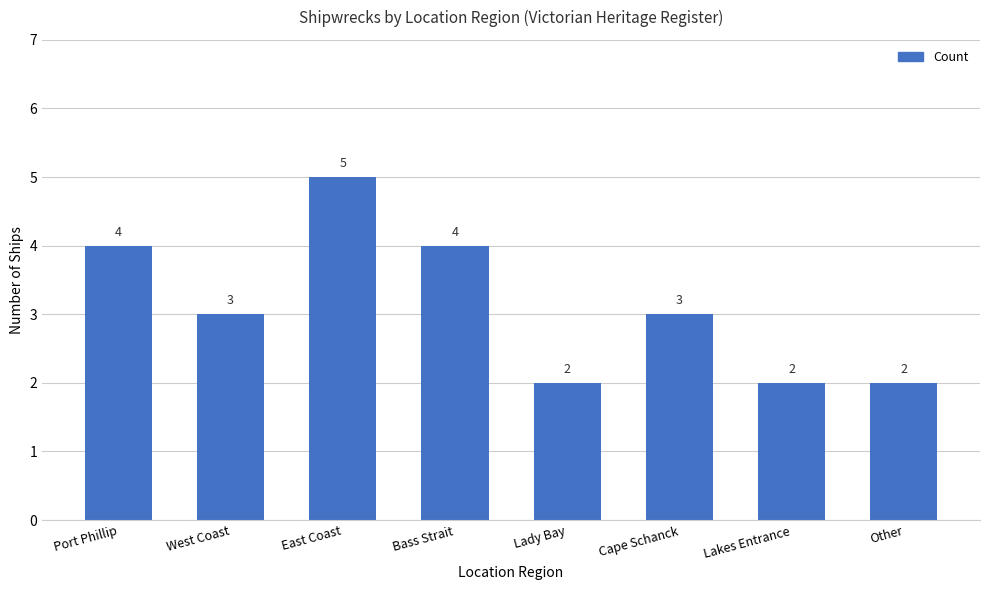

What is the difference between the maximum and minimum values?

3